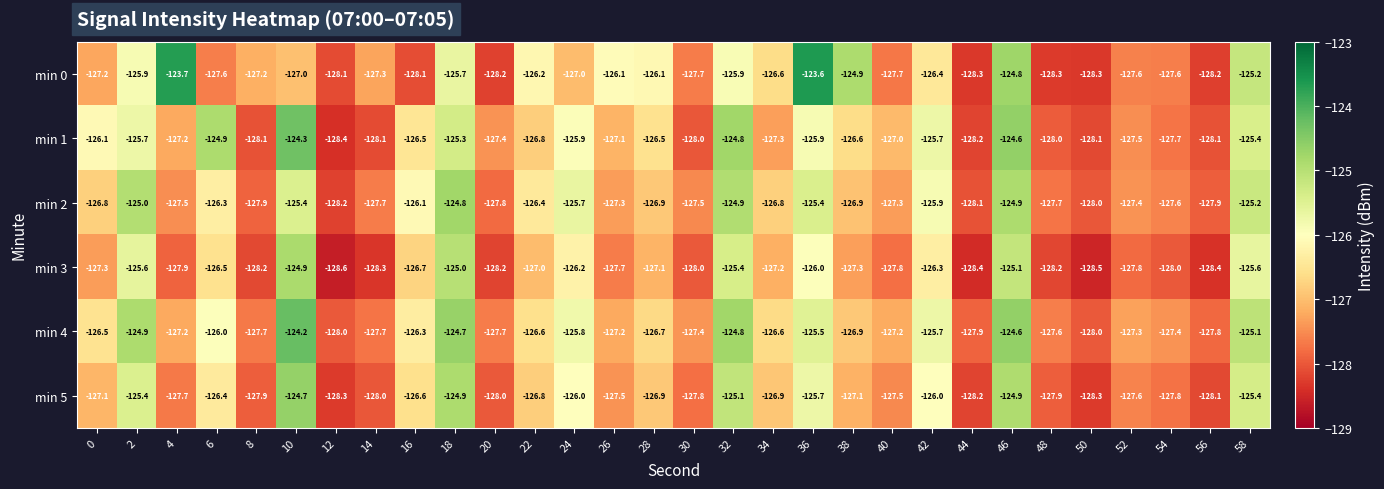

What is the difference between the second highest and second lowest values in the min 0 series?

4.6